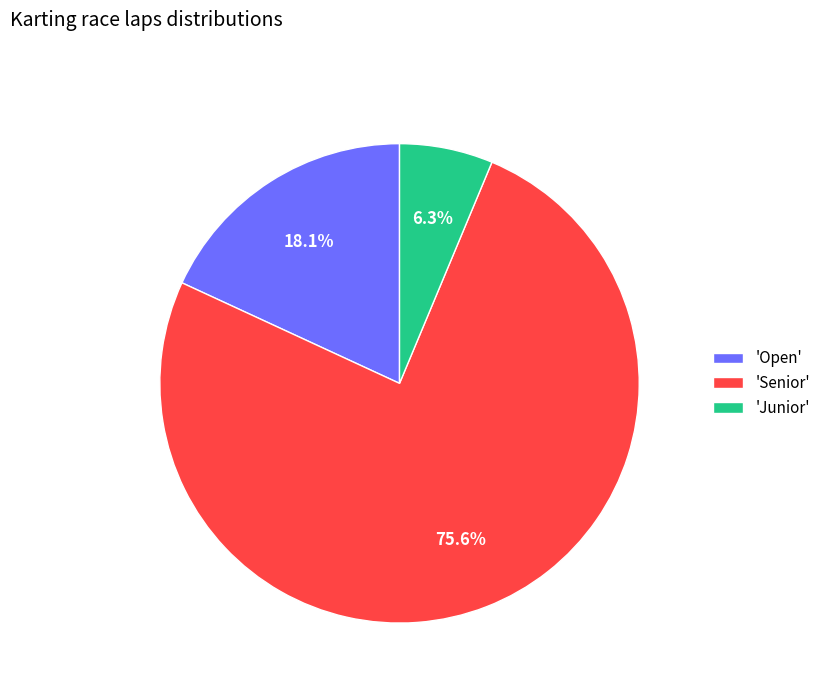

What is the total percentage of 'Junior' and 'Senior'?

81.9%